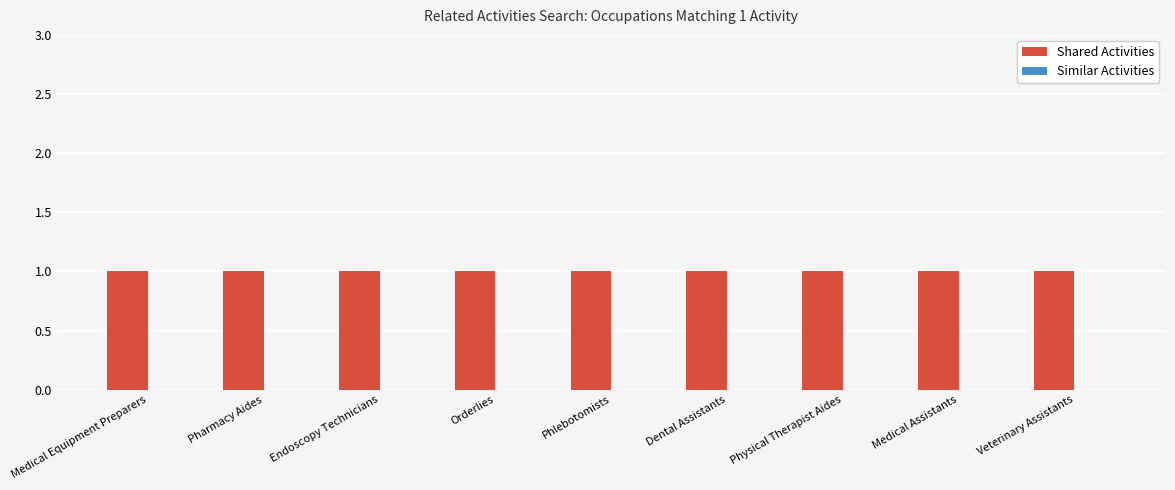

True or false: Similar Activities has a value of 0 at Orderlies.

True